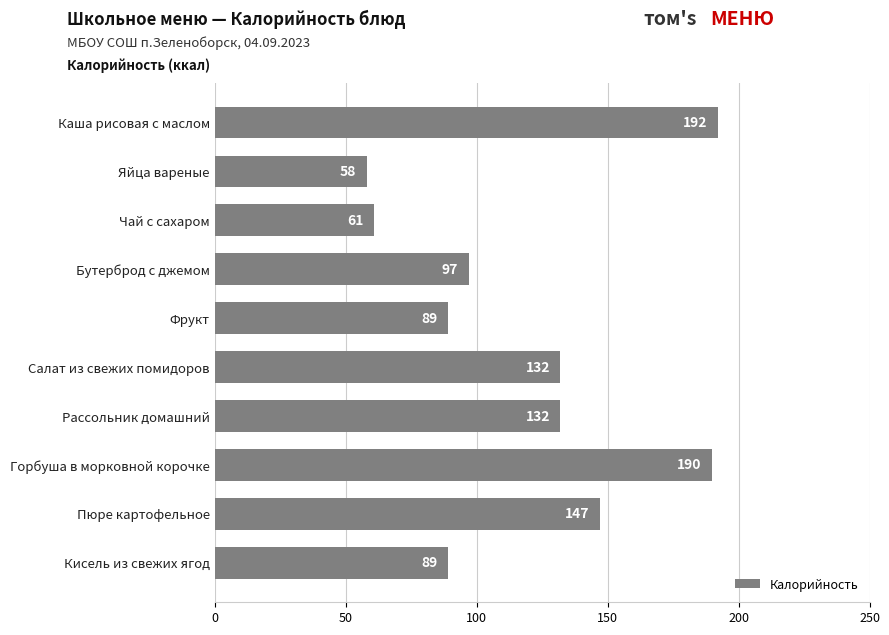

What is the value of the 9th bar from the top?

147